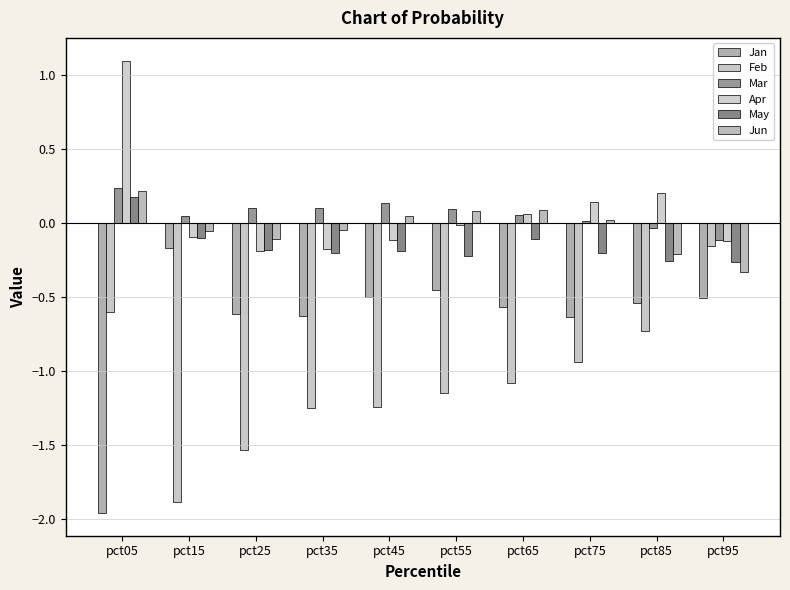

The value of Jan at pct55 is -0.3. True or false?

False